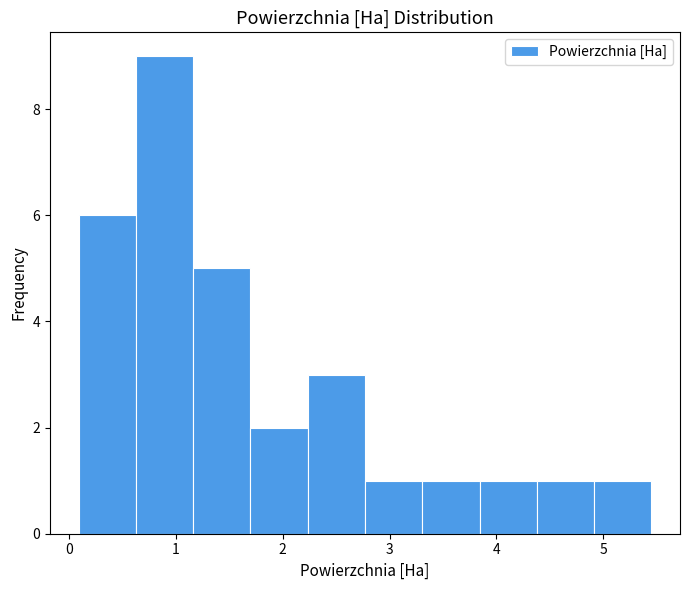

What is the height of the bar covering 1.7 to 2.2 on the x-axis? Neither the bar edges nor the heights are printed on the chart, so give them approximately, as read against the axes.

2